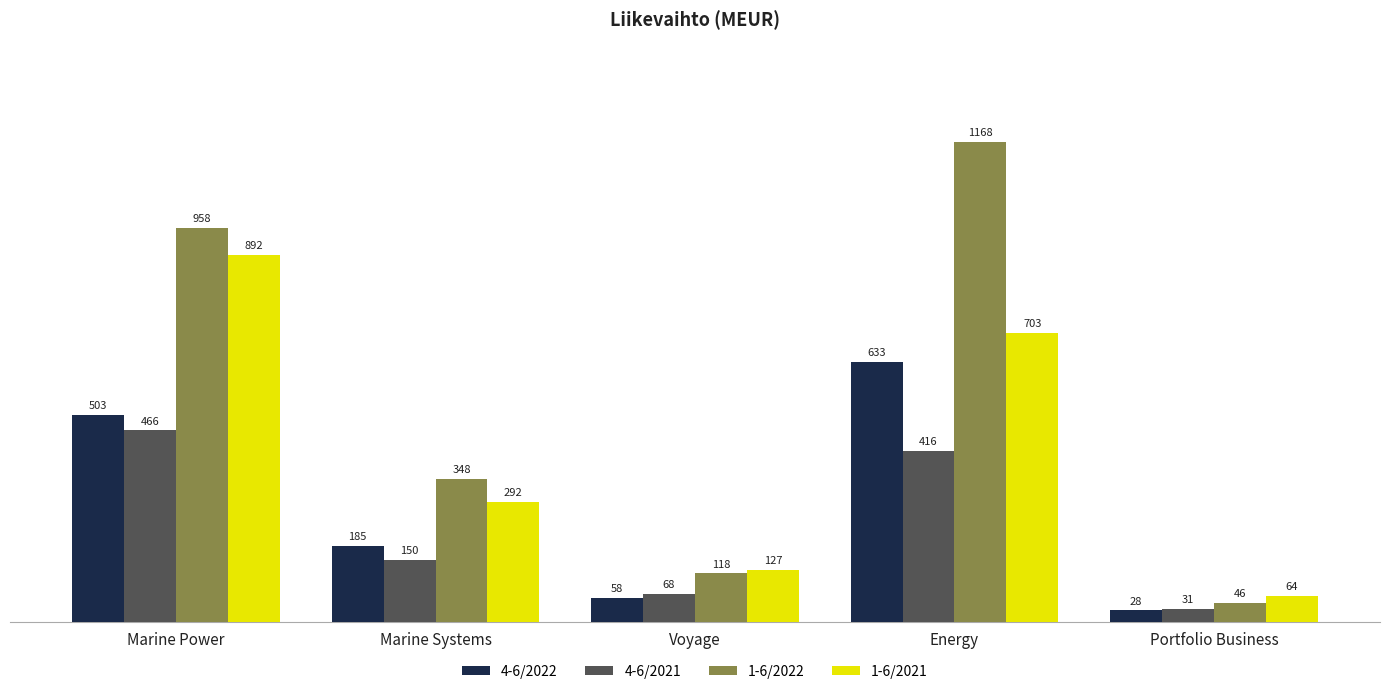

What is the average value of the 1-6/2022 series?

528